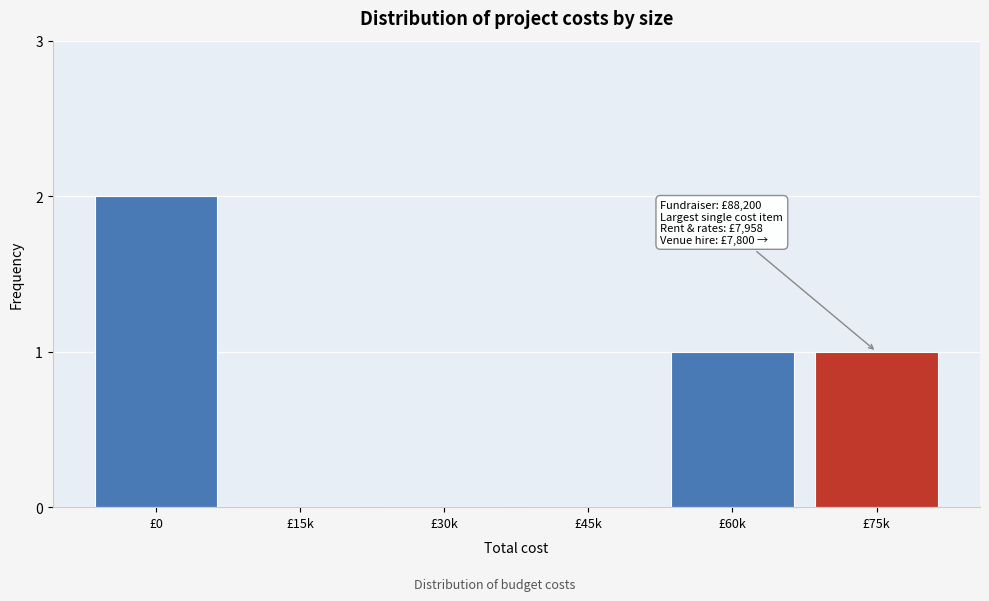

Reading right to left, extract all data points from this chart.

£75k=1	£60k=1	£45k=0	£30k=0	£15k=0	£0=2